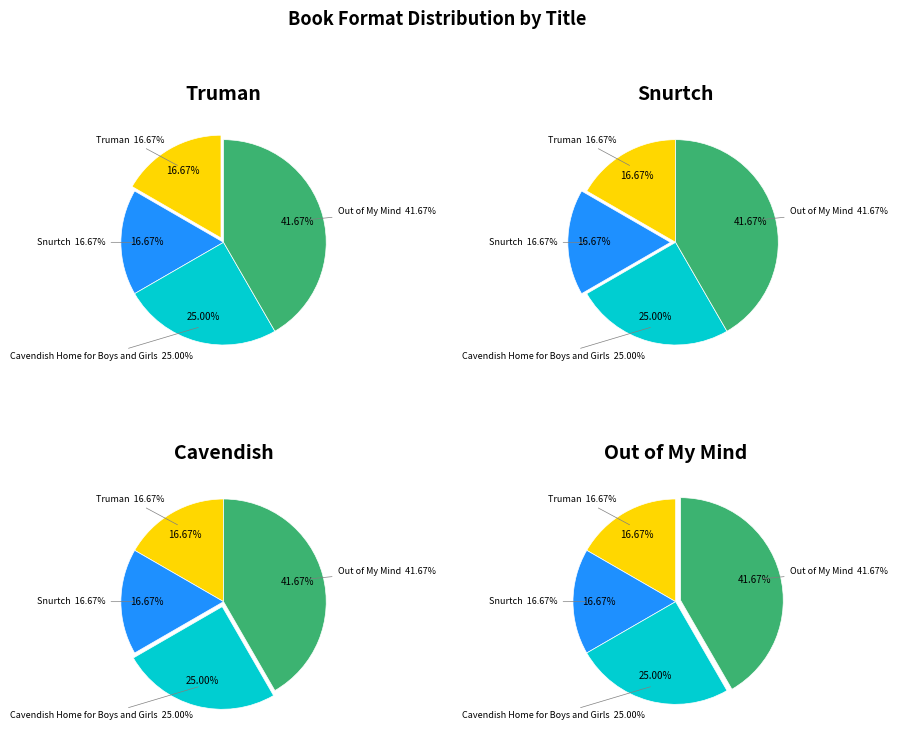

Which has a higher value, Snurtch or Out of My Mind?

Out of My Mind